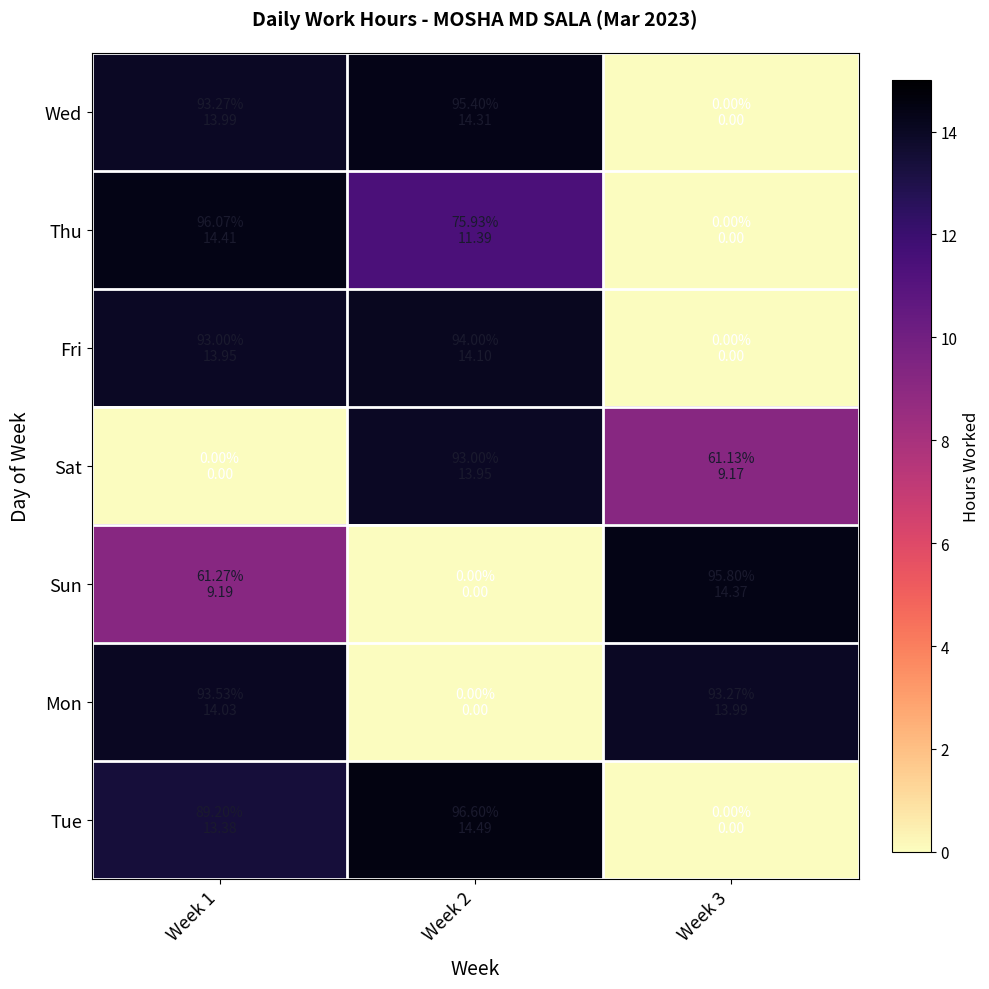

What is the greatest value displayed?

14.5